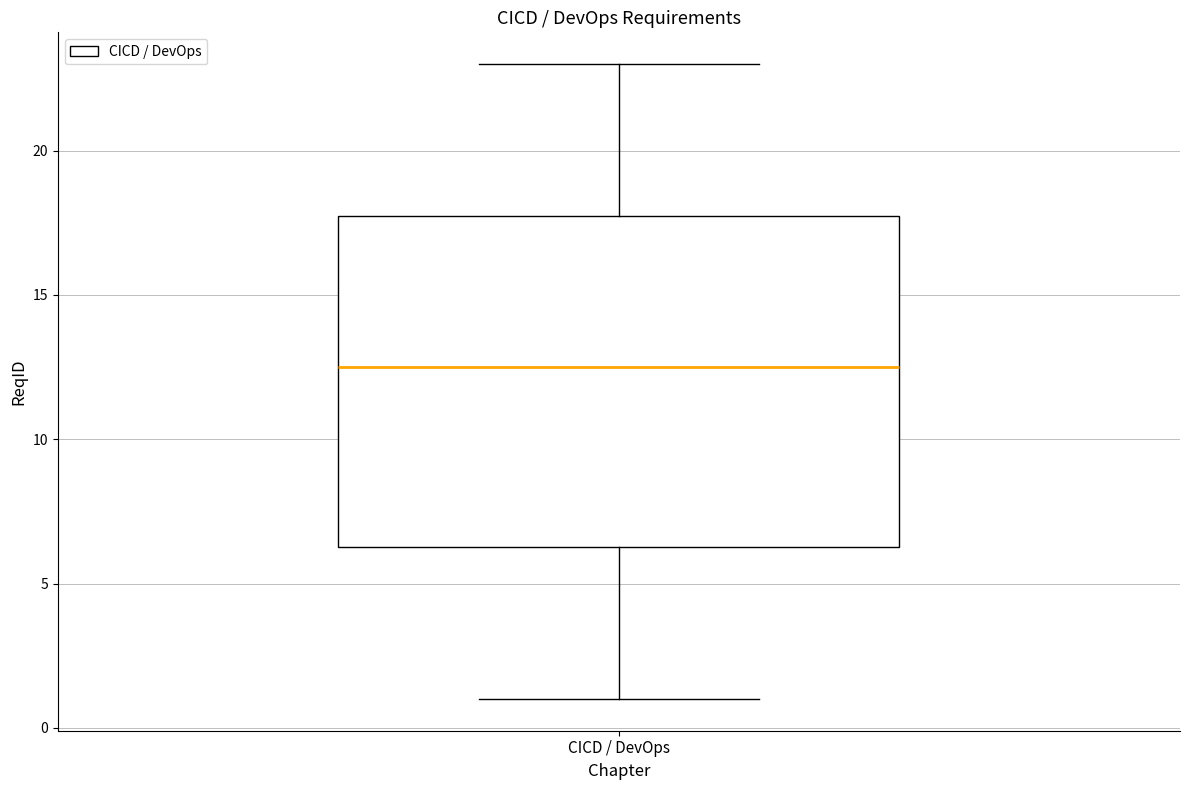

Transcribe this box plot: give where the median line is, the range the box spans, and where the two whiskers end, as read against the y-axis. The values are not printed on the chart, so give them approximately, as read against the axis.

median 12.5, box 6.5 to 18.0, whiskers 1.0 to 23.0